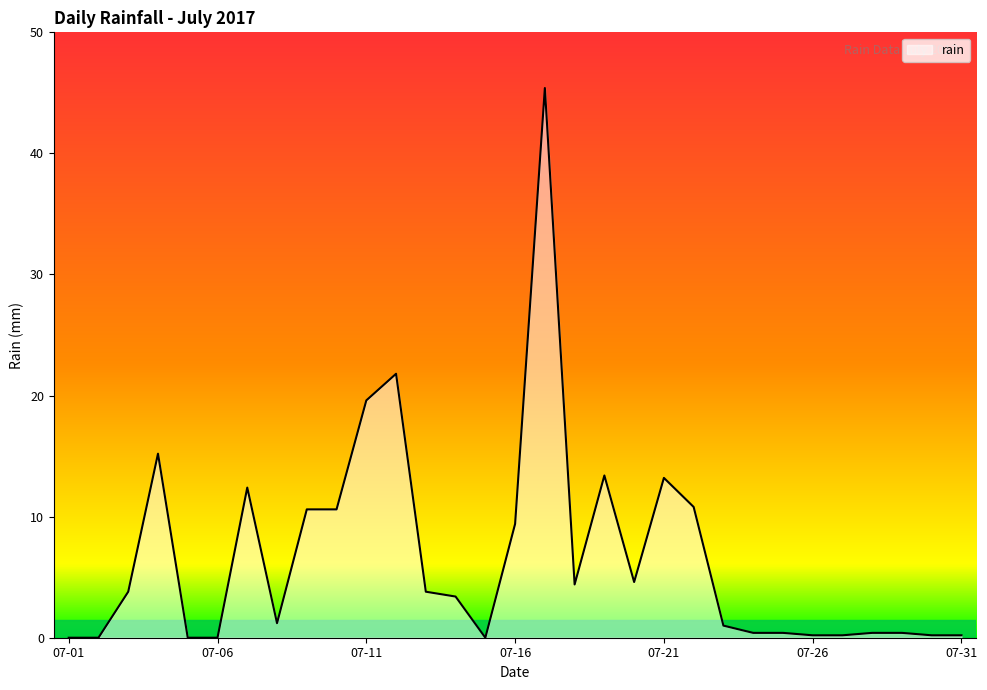

What is the greatest value displayed?

45.4